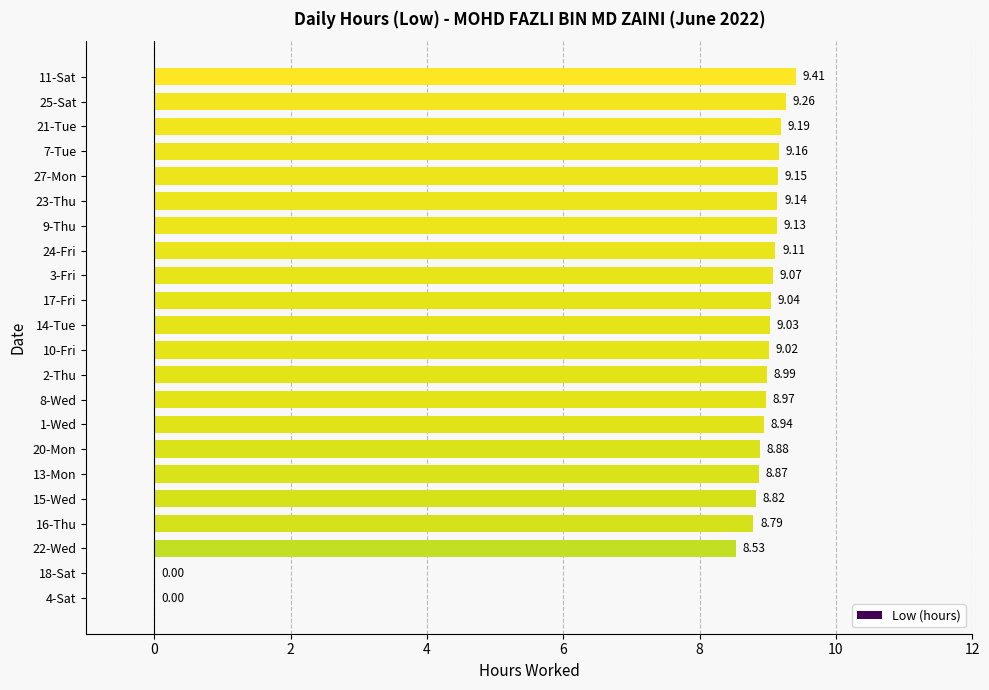

What is the sum of all values?

180.5